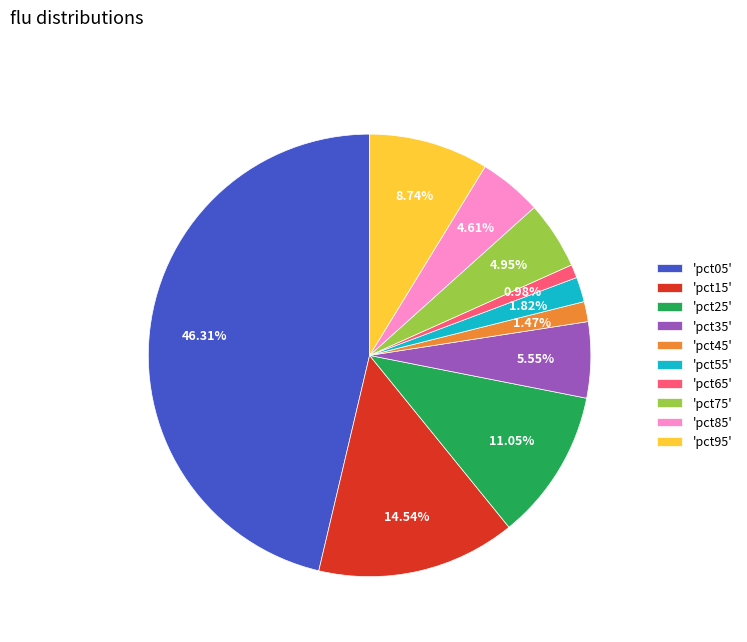

How many segments does this pie chart have?

10